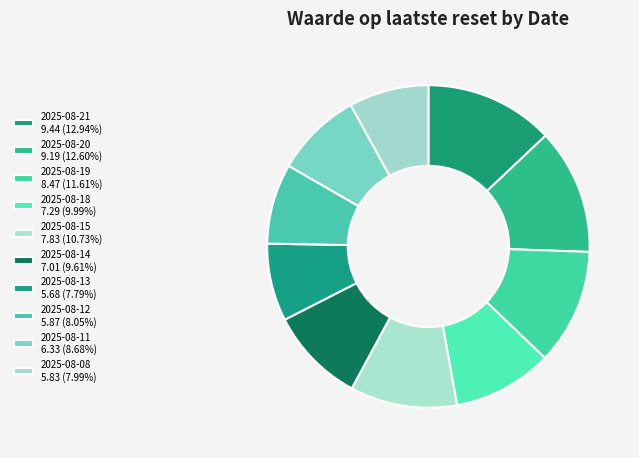

What is the largest slice in the pie chart?

2025-08-21